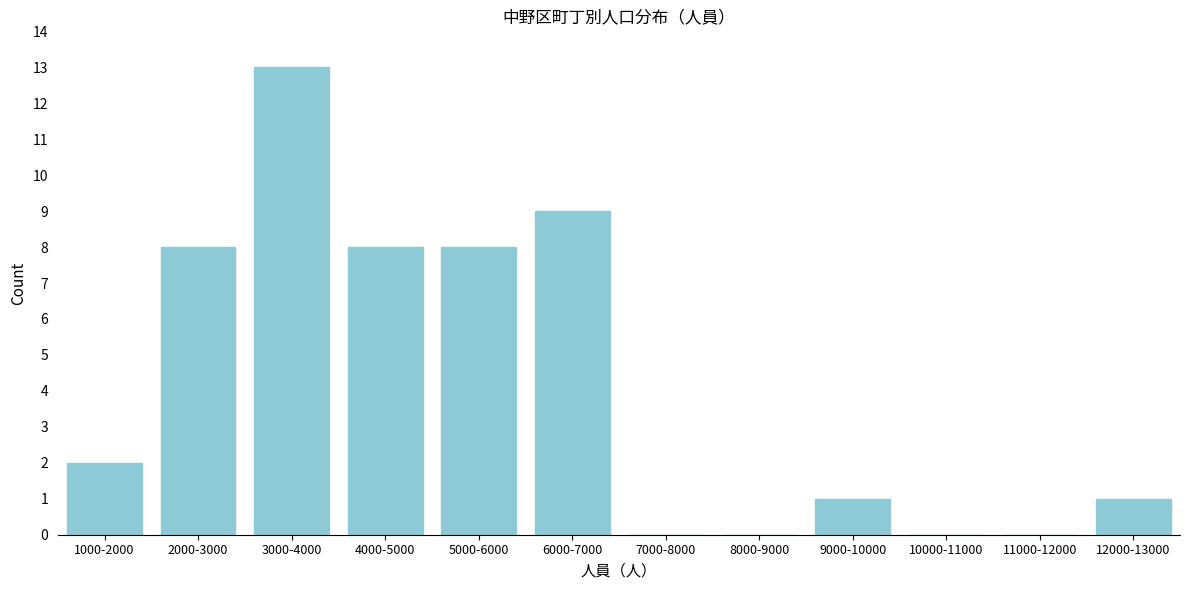

Reading left to right, list all the values displayed in this chart.

1000-2000=2	2000-3000=8	3000-4000=13	4000-5000=8	5000-6000=8	6000-7000=9	7000-8000=0	8000-9000=0	9000-10000=1	10000-11000=0	11000-12000=0	12000-13000=1